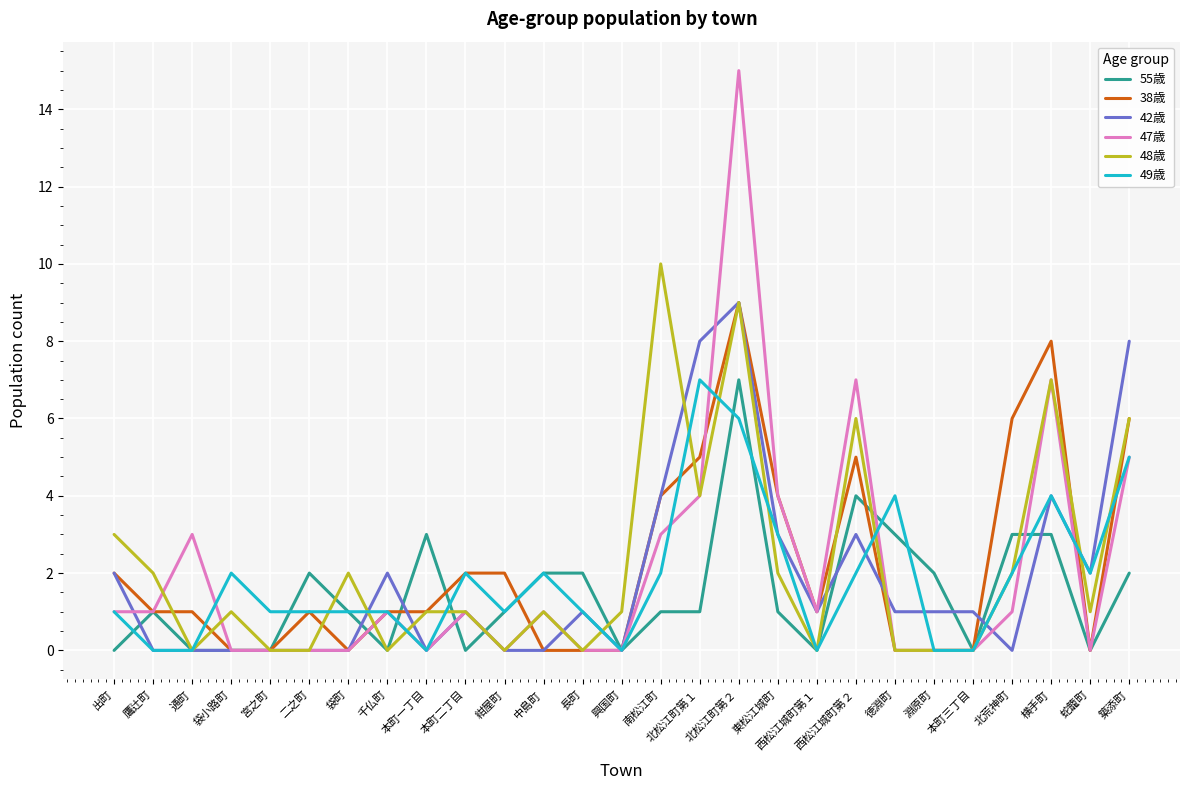

What position from the left is 本町三丁目?

23